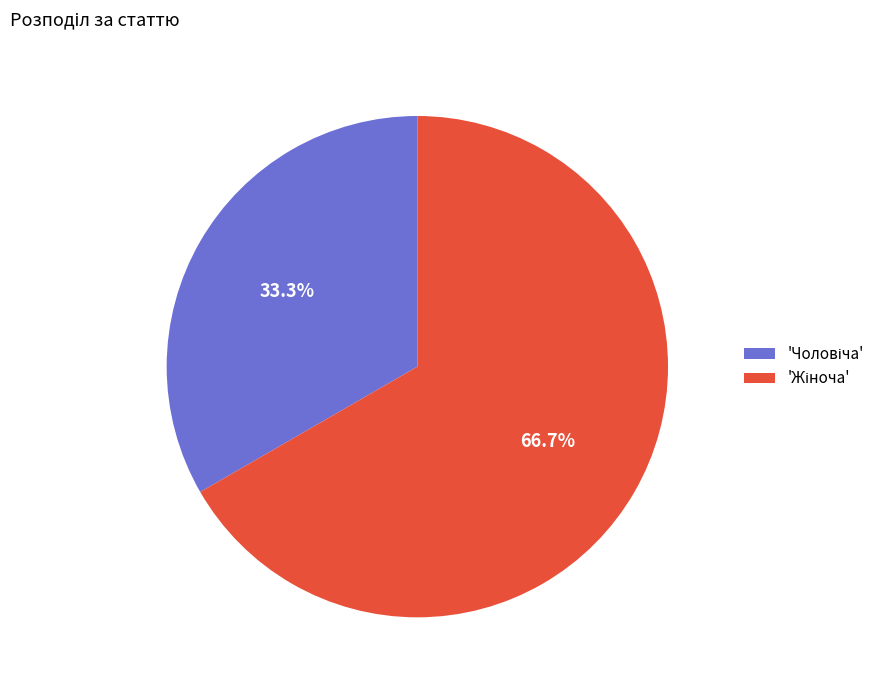

Does any single category account for the majority?

Yes